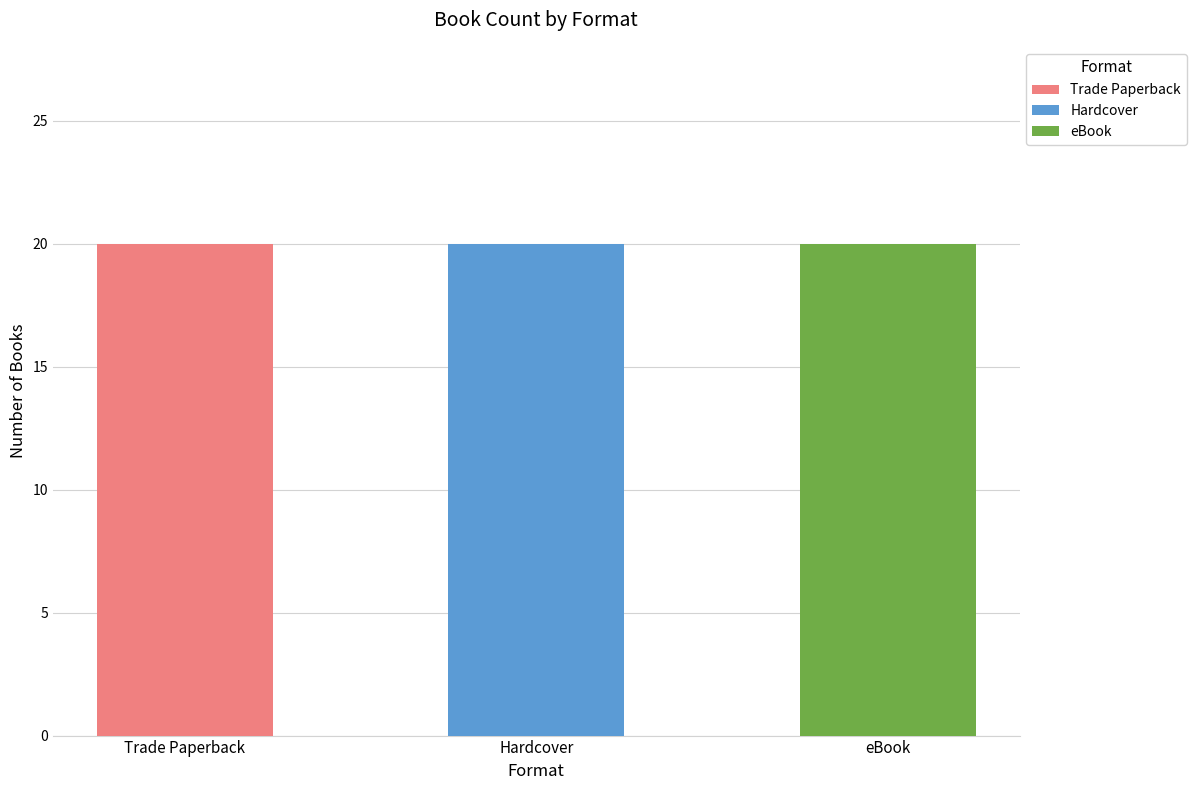

At which label does Trade Paperback reach its peak?

Trade Paperback